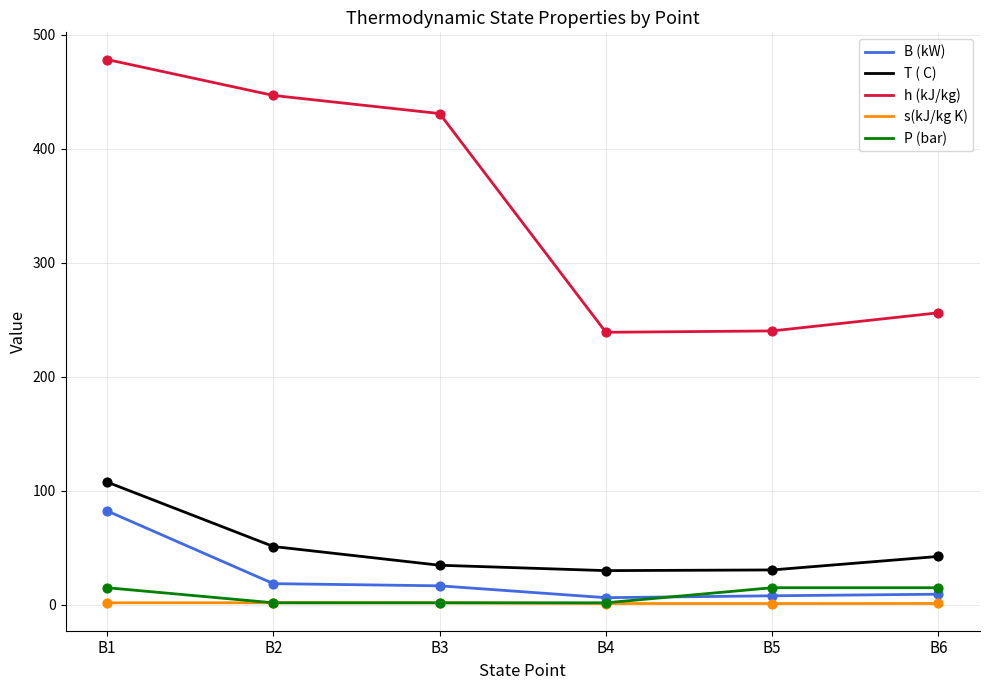

At which category is the sum across all series the highest?

B1